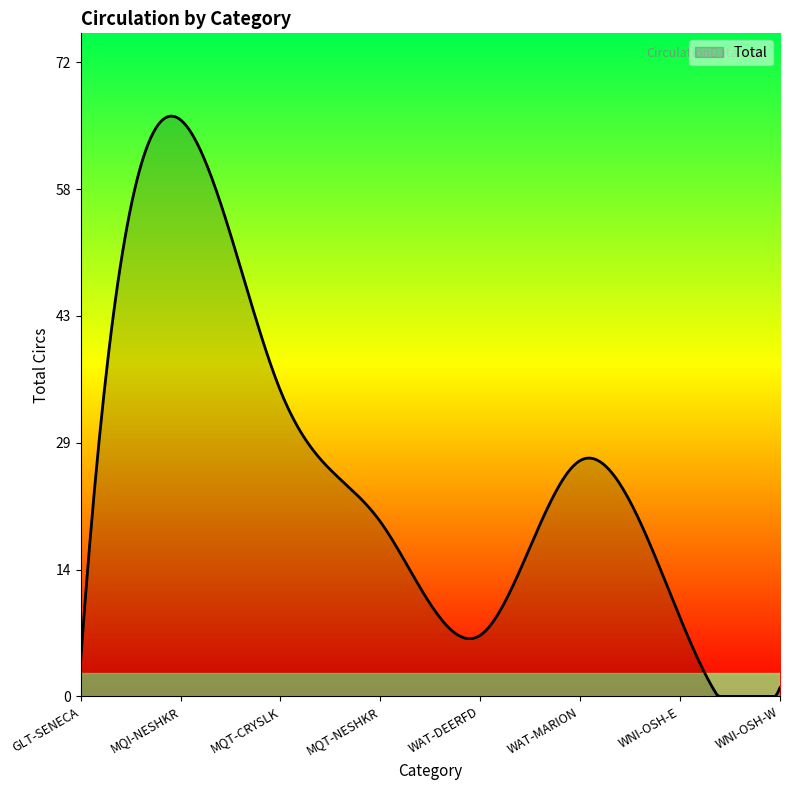

What is the difference between the maximum and minimum values?

66.4